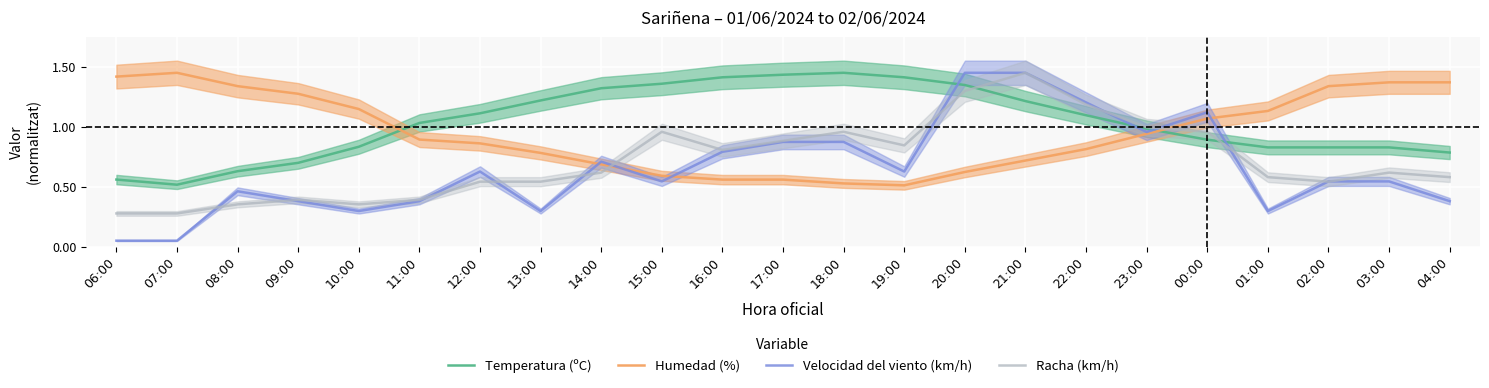

True or false: Humedad (%) and Temperatura (ºC) cross at least once.

True